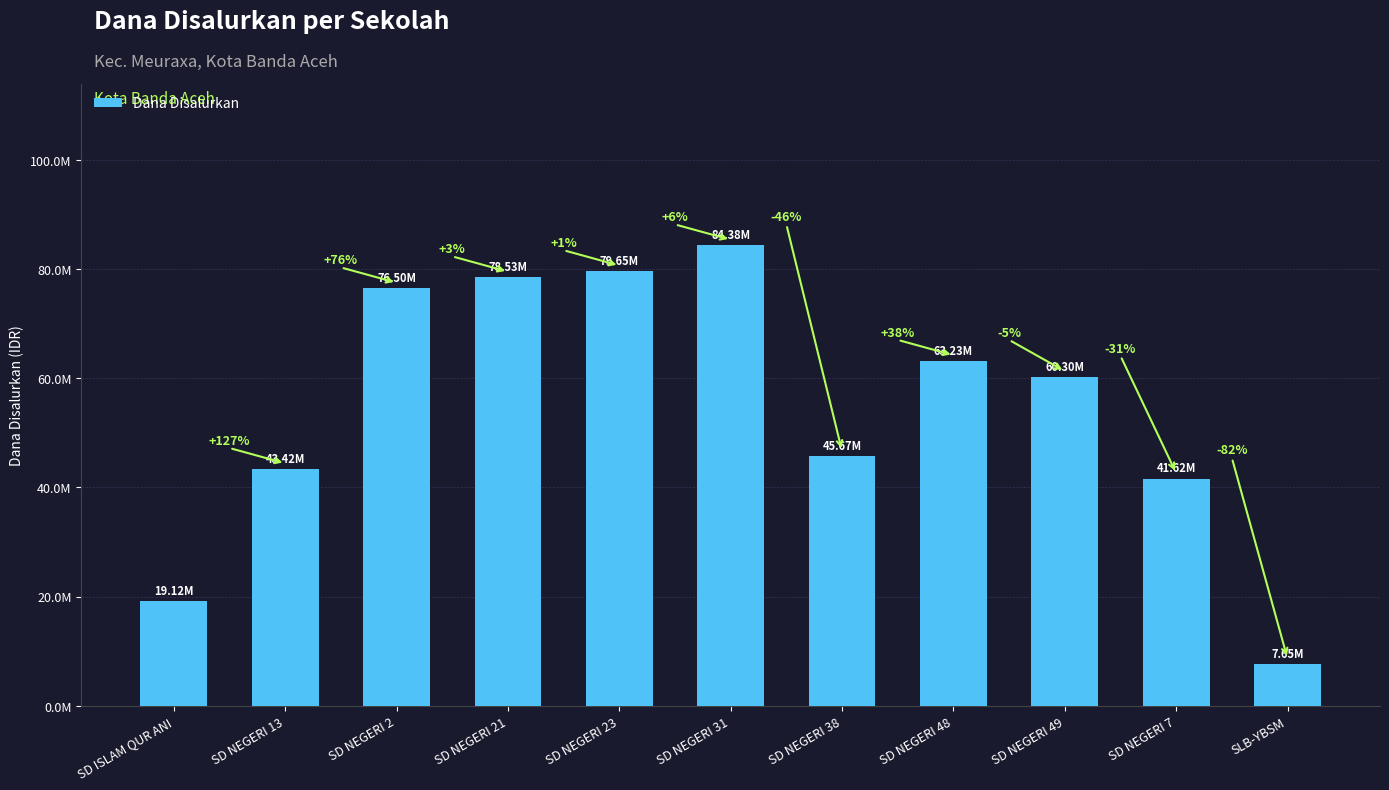

Rank the categories by value from lowest to highest.

SLB-YBSM, SD ISLAM QUR ANI, SD NEGERI 7, SD NEGERI 13, SD NEGERI 38, SD NEGERI 49, SD NEGERI 48, SD NEGERI 2, SD NEGERI 21, SD NEGERI 23, SD NEGERI 31